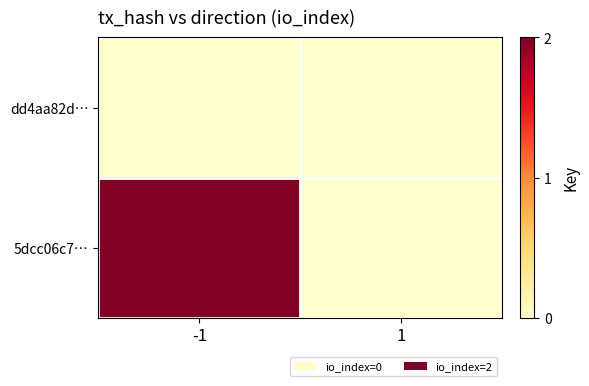

Rank the series by their average value, from lowest to highest.

dd4aa82d…, 5dcc06c7…